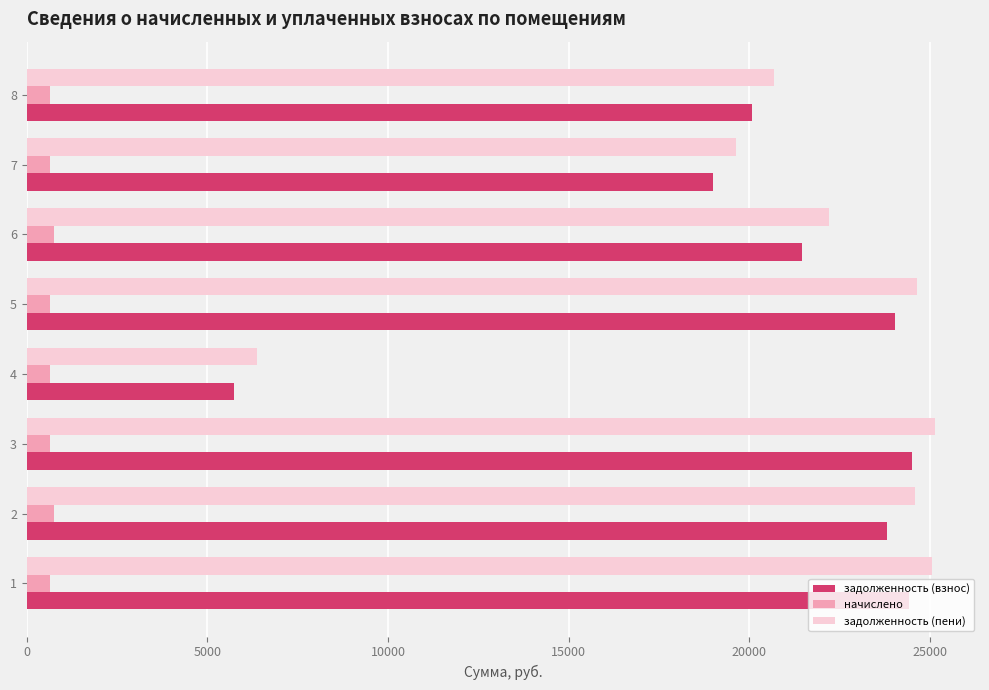

What is the difference between the maximum and minimum values in the задолженность (взнос) series?

18768.7